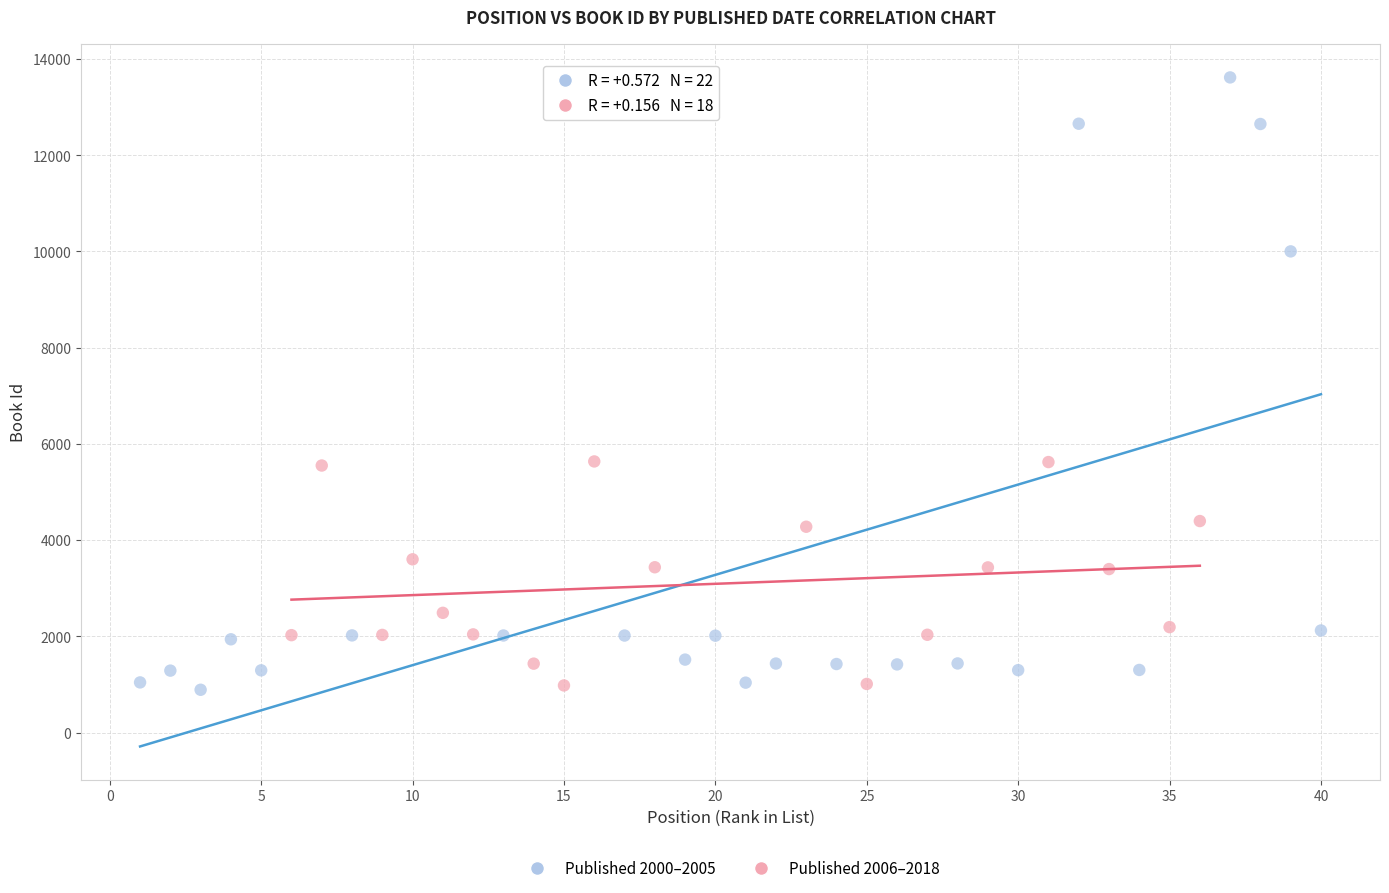

Which series has the widest spread of Y values?

Published 2000–2005